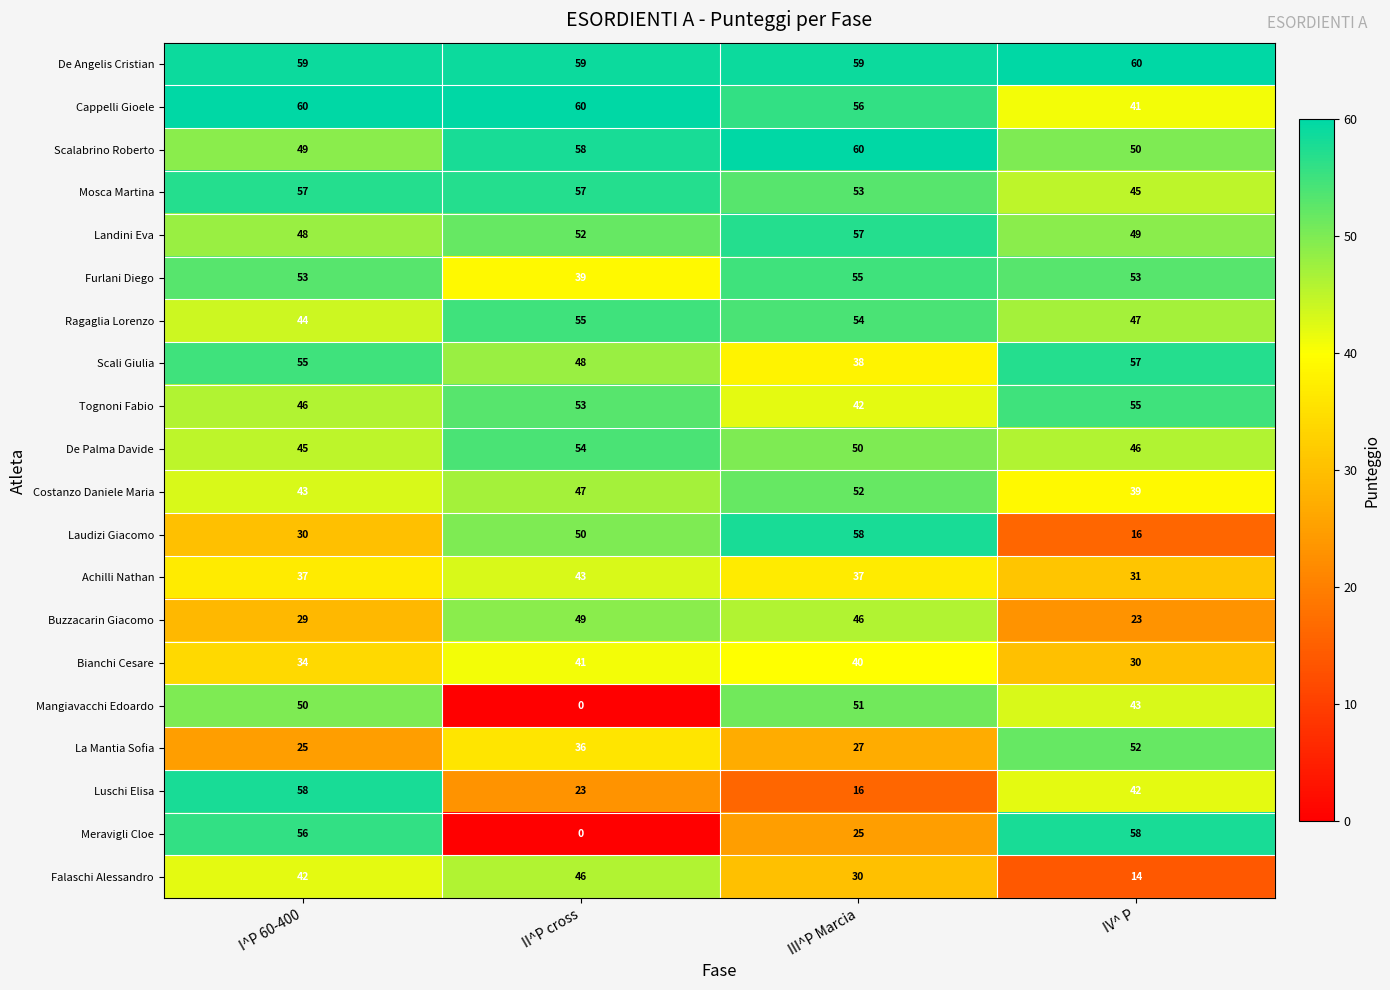

How many Furlani Diego values are between 53 and 55?

3